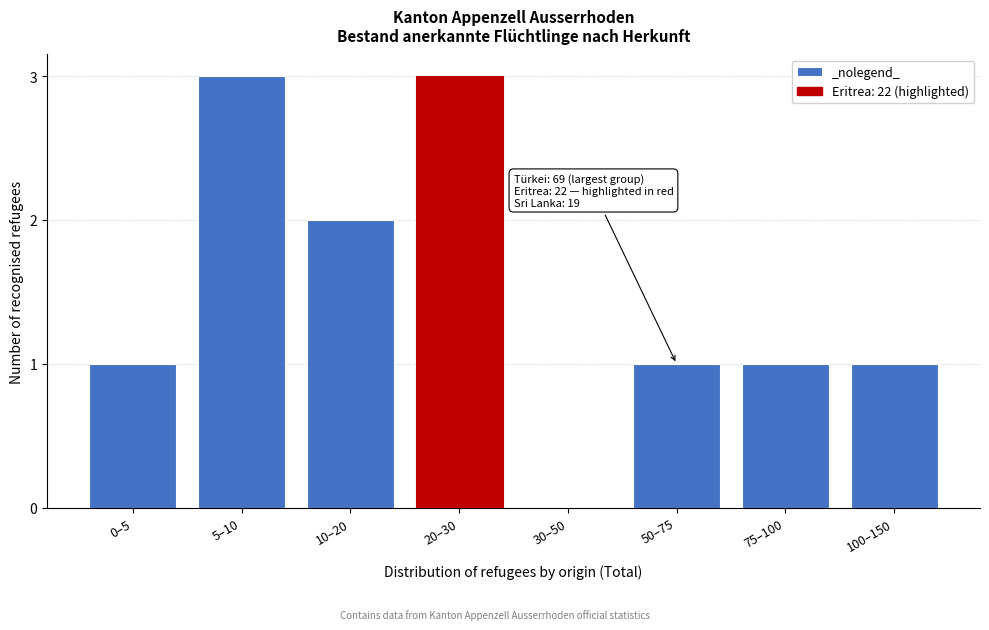

Reading left to right, list all the values displayed in this chart.

0–5=1	5–10=3	10–20=2	20–30=3	30–50=0	50–75=1	75–100=1	100–150=1